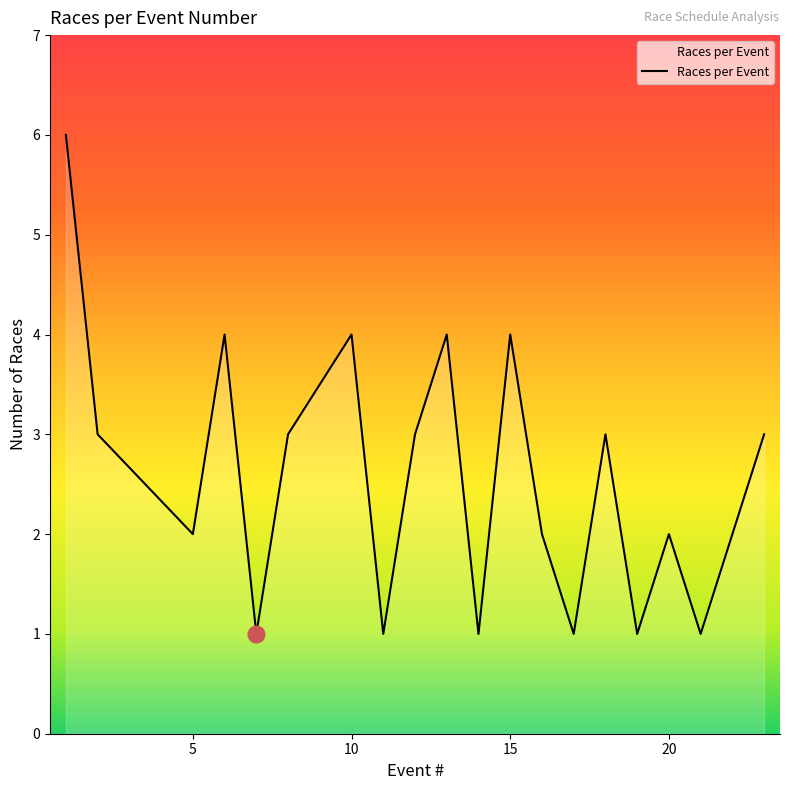

Reading right to left, list all the values displayed in this chart.

3	2	1	2	1	3	1	2	4	1	4	3	1	4	3	1	4	2	3	6